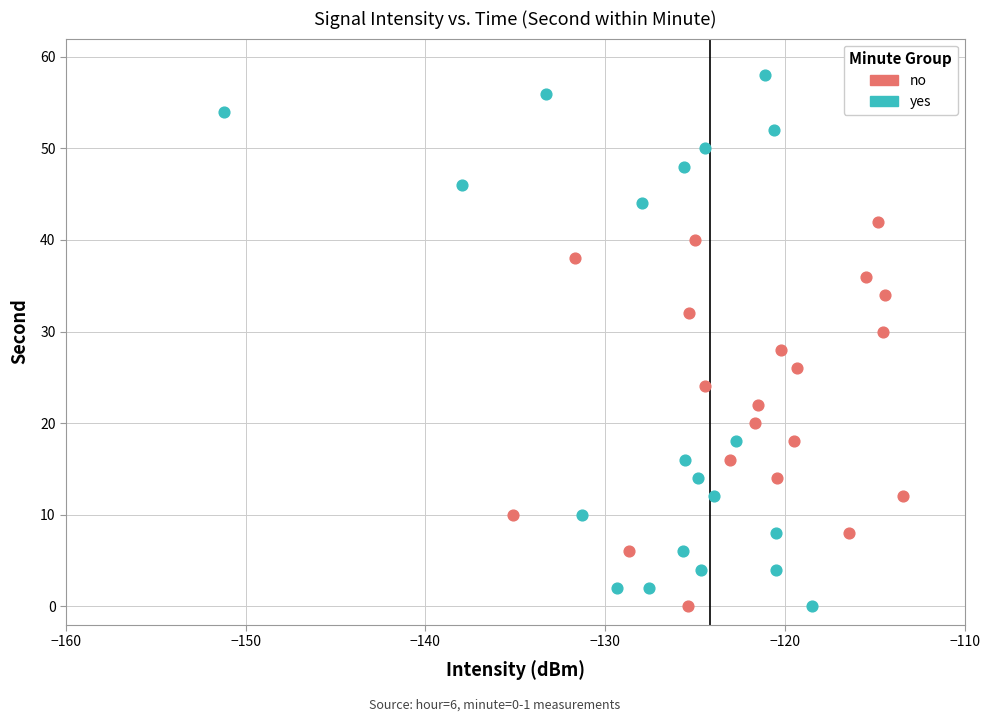

Which series has the widest spread of Y values?

yes